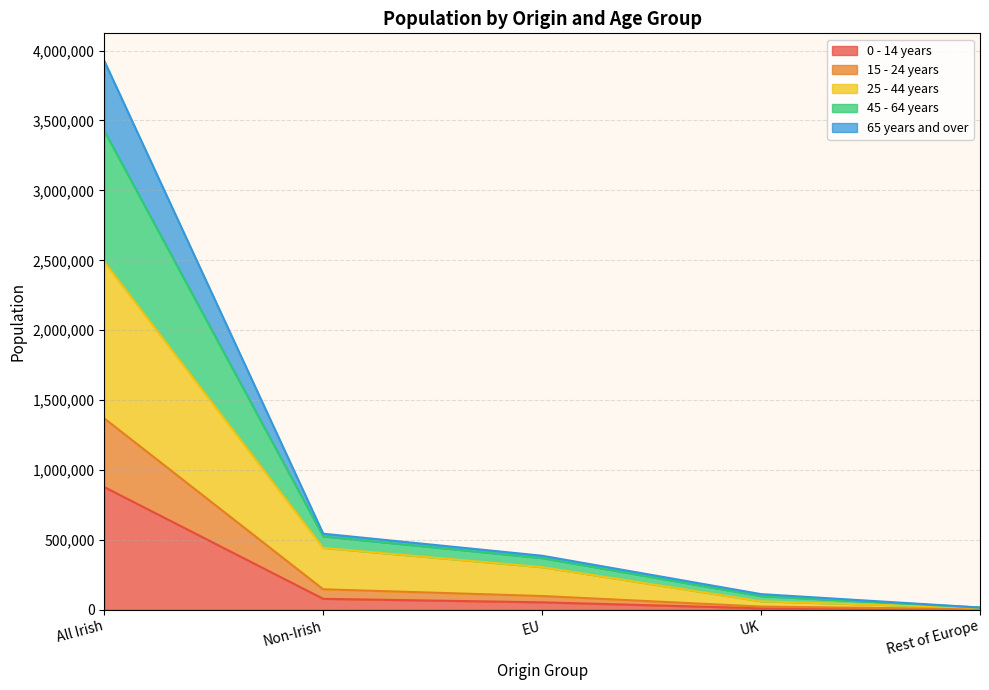

True or false: 45 - 64 years has more than 1 interior local peaks.

False